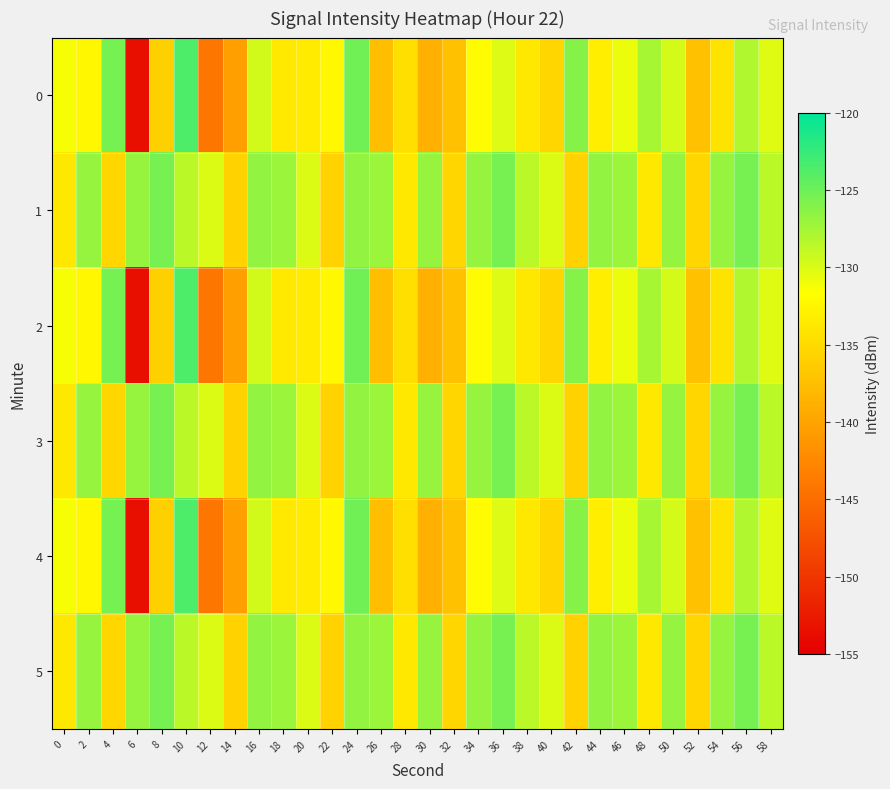

Reading left to right, what are all the values shown in this chart?

0: 0=-131.3	2=-132.4	4=-125.4	6=-153.6	8=-135.9	10=-123.6	12=-144.1	14=-140.3	16=-129.6	18=-133.7	20=-133.5	22=-132.3	24=-125.2	26=-137.5	28=-134.6	30=-138.8	32=-137.2	34=-132.0	36=-130.2	38=-133.7	40=-135.4	42=-126.2	44=-133.2	46=-130.7	48=-127.7	50=-129.7	52=-137.3	54=-134.2	56=-128.1	58=-130.3
1: 0=-133.8	2=-126.9	4=-135.4	6=-126.9	8=-125.5	10=-128.5	12=-130.1	14=-135.7	16=-126.8	18=-127.2	20=-130.1	22=-135.7	24=-126.8	26=-127.2	28=-133.8	30=-126.9	32=-135.4	34=-126.9	36=-125.5	38=-128.5	40=-130.1	42=-135.7	44=-126.8	46=-127.2	48=-133.8	50=-126.9	52=-135.4	54=-126.9	56=-125.5	58=-128.5
2: 0=-131.3	2=-132.4	4=-125.4	6=-153.6	8=-135.9	10=-123.6	12=-144.1	14=-140.3	16=-129.6	18=-133.7	20=-133.5	22=-132.3	24=-125.2	26=-137.5	28=-134.6	30=-138.8	32=-137.2	34=-132.0	36=-130.2	38=-133.7	40=-135.4	42=-126.2	44=-133.2	46=-130.7	48=-127.7	50=-129.7	52=-137.3	54=-134.2	56=-128.1	58=-130.3
3: 0=-133.8	2=-126.9	4=-135.4	6=-126.9	8=-125.5	10=-128.5	12=-130.1	14=-135.7	16=-126.8	18=-127.2	20=-130.1	22=-135.7	24=-126.8	26=-127.2	28=-133.8	30=-126.9	32=-135.4	34=-126.9	36=-125.5	38=-128.5	40=-130.1	42=-135.7	44=-126.8	46=-127.2	48=-133.8	50=-126.9	52=-135.4	54=-126.9	56=-125.5	58=-128.5
4: 0=-131.3	2=-132.4	4=-125.4	6=-153.6	8=-135.9	10=-123.6	12=-144.1	14=-140.3	16=-129.6	18=-133.7	20=-133.5	22=-132.3	24=-125.2	26=-137.5	28=-134.6	30=-138.8	32=-137.2	34=-132.0	36=-130.2	38=-133.7	40=-135.4	42=-126.2	44=-133.2	46=-130.7	48=-127.7	50=-129.7	52=-137.3	54=-134.2	56=-128.1	58=-130.3
5: 0=-133.8	2=-126.9	4=-135.4	6=-126.9	8=-125.5	10=-128.5	12=-130.1	14=-135.7	16=-126.8	18=-127.2	20=-130.1	22=-135.7	24=-126.8	26=-127.2	28=-133.8	30=-126.9	32=-135.4	34=-126.9	36=-125.5	38=-128.5	40=-130.1	42=-135.7	44=-126.8	46=-127.2	48=-133.8	50=-126.9	52=-135.4	54=-126.9	56=-125.5	58=-128.5